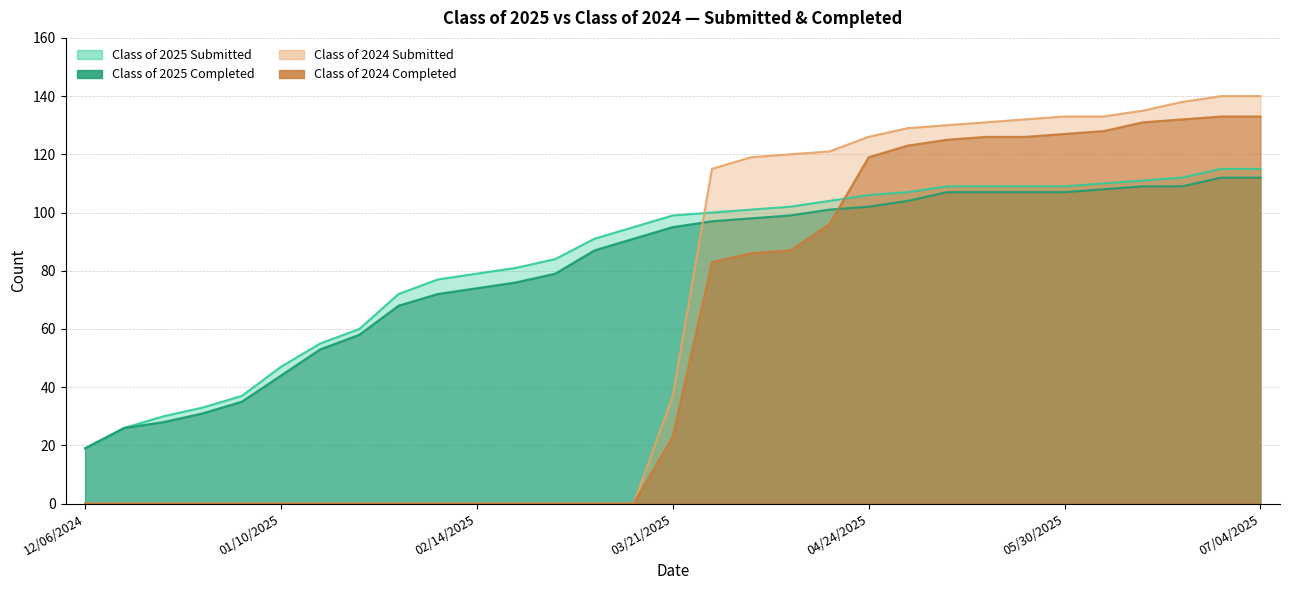

Is the value of Class of 2025 Completed at 01/31/2025 greater than the value of Class of 2024 Completed at 05/23/2025?

No